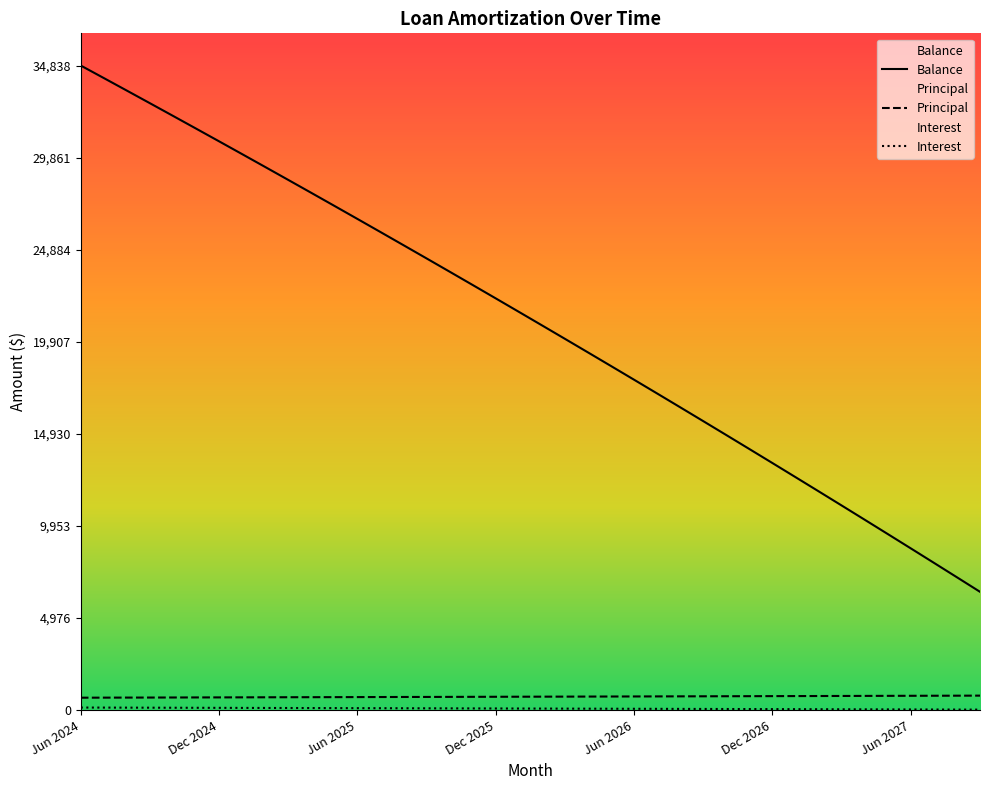

At which category is the sum across all series the highest?

Jun 2024